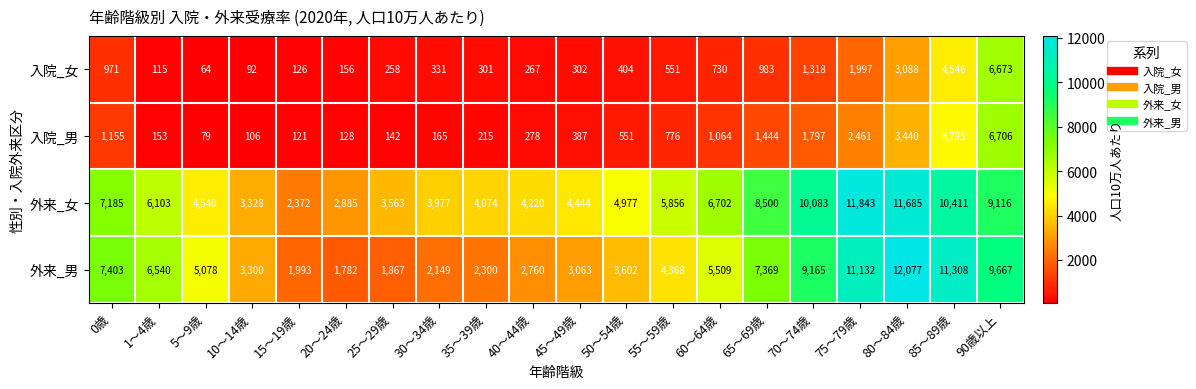

Where does the 外来_男 series first go above 5078?

0歳